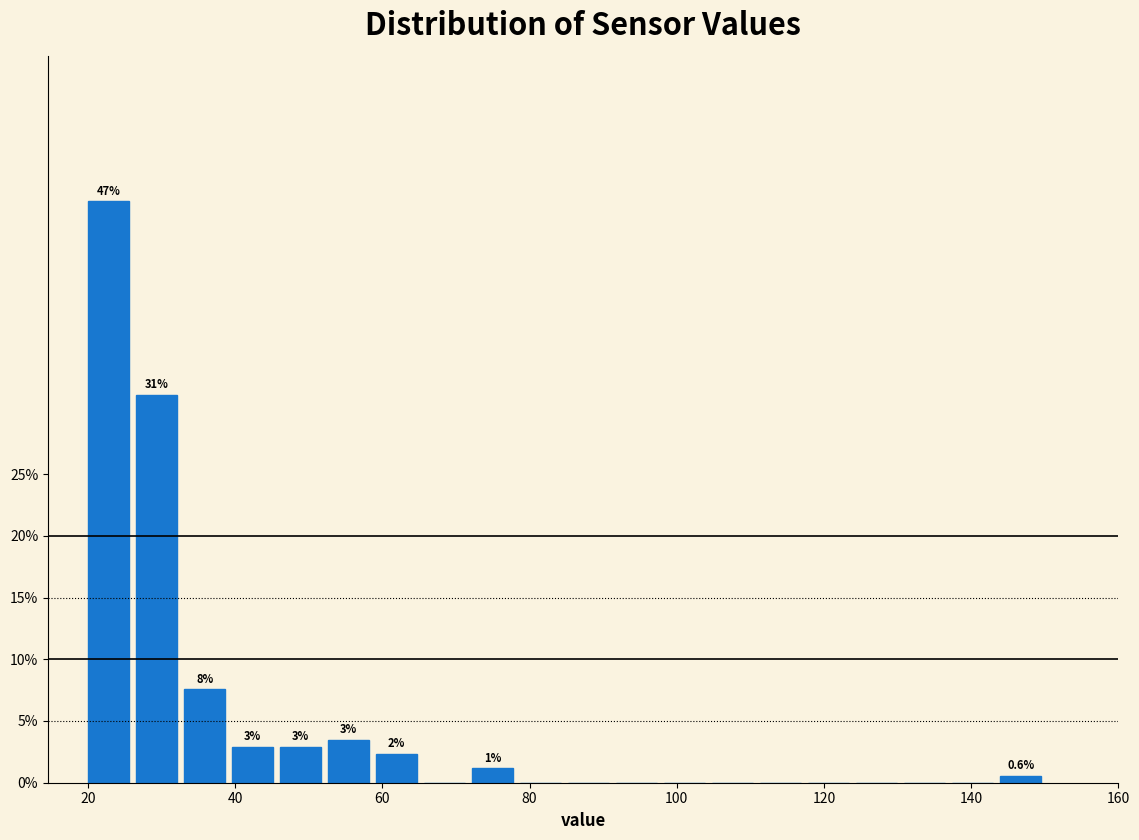

Read against the x-axis, roughly where is the centre of the tallest bar?

22